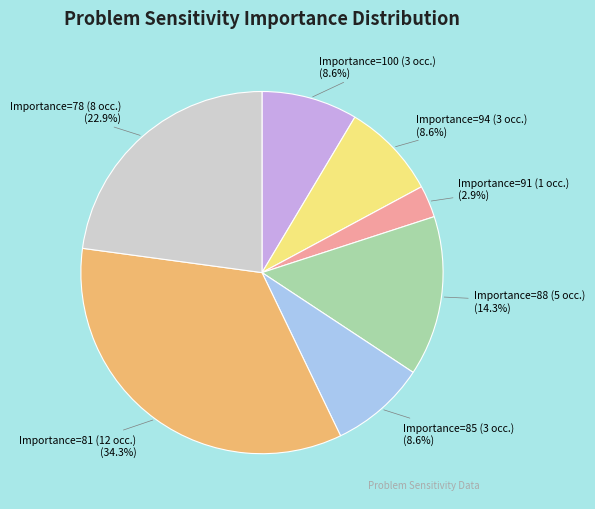

Which has a higher value, Importance=78 (8 occ.) or Importance=94 (3 occ.)?

Importance=78 (8 occ.)